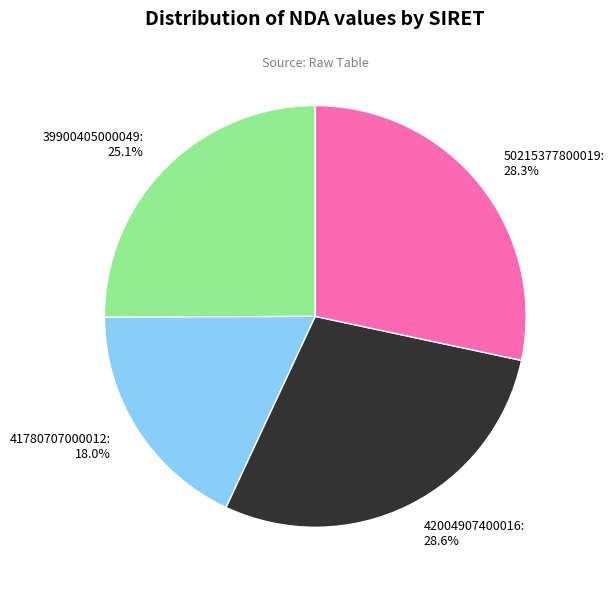

Does 41780707000012 represent more than half of the total?

No